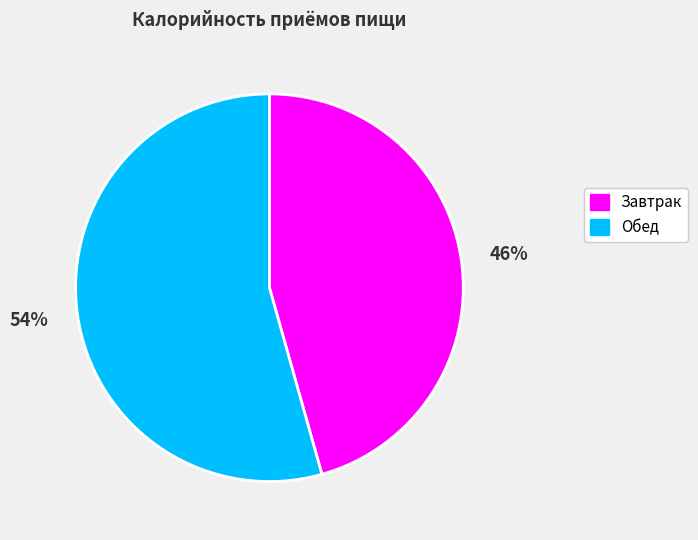

To the nearest percent, what percentage of the pie is Обед?

54%